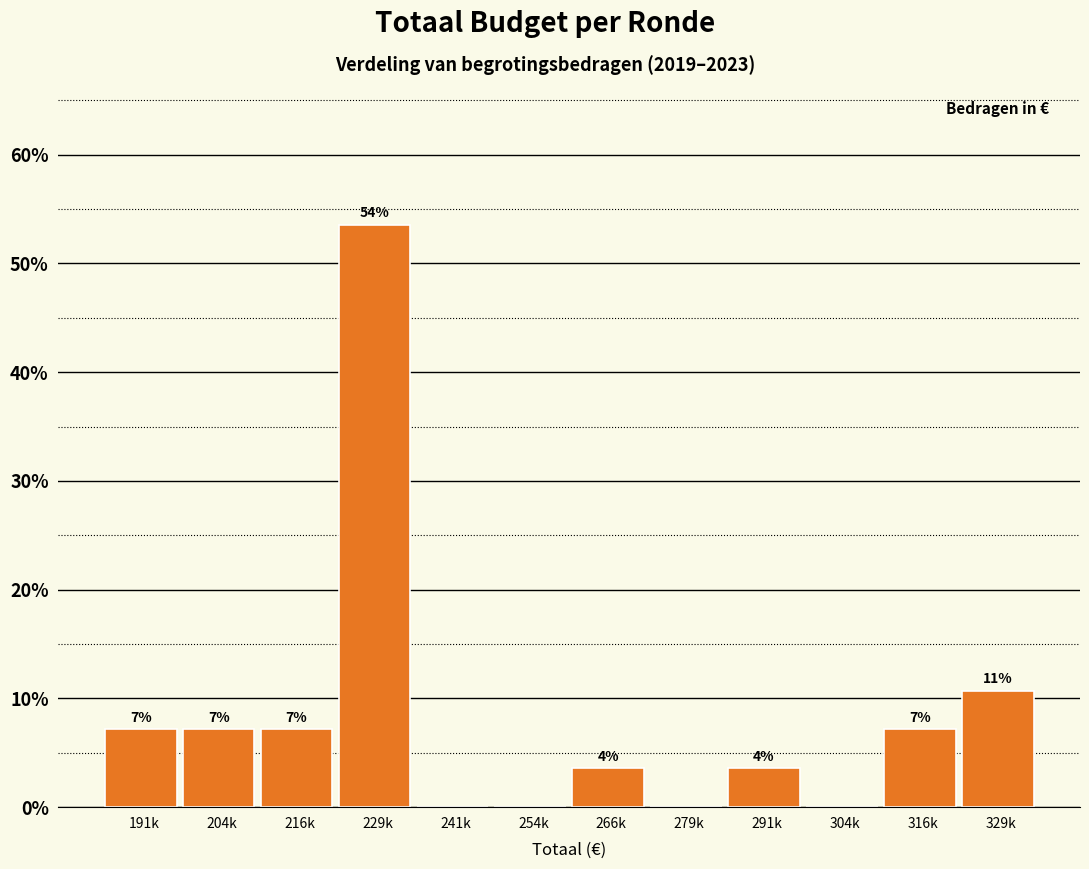

Are the bars horizontal?

No